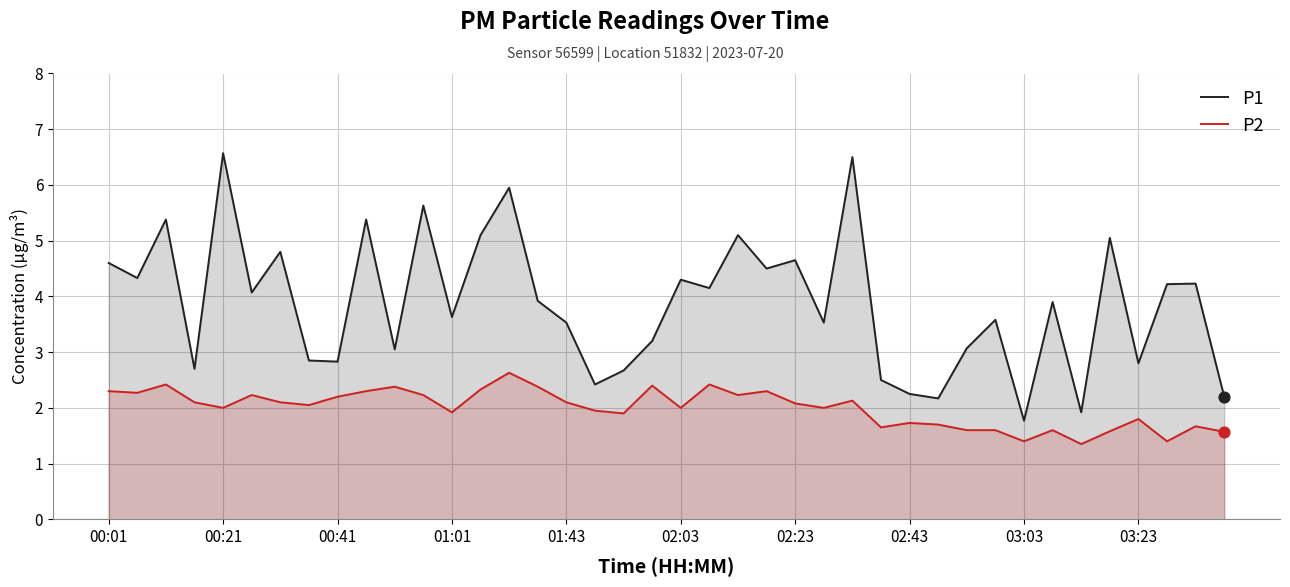

What is the total value across all series at 37?

5.6